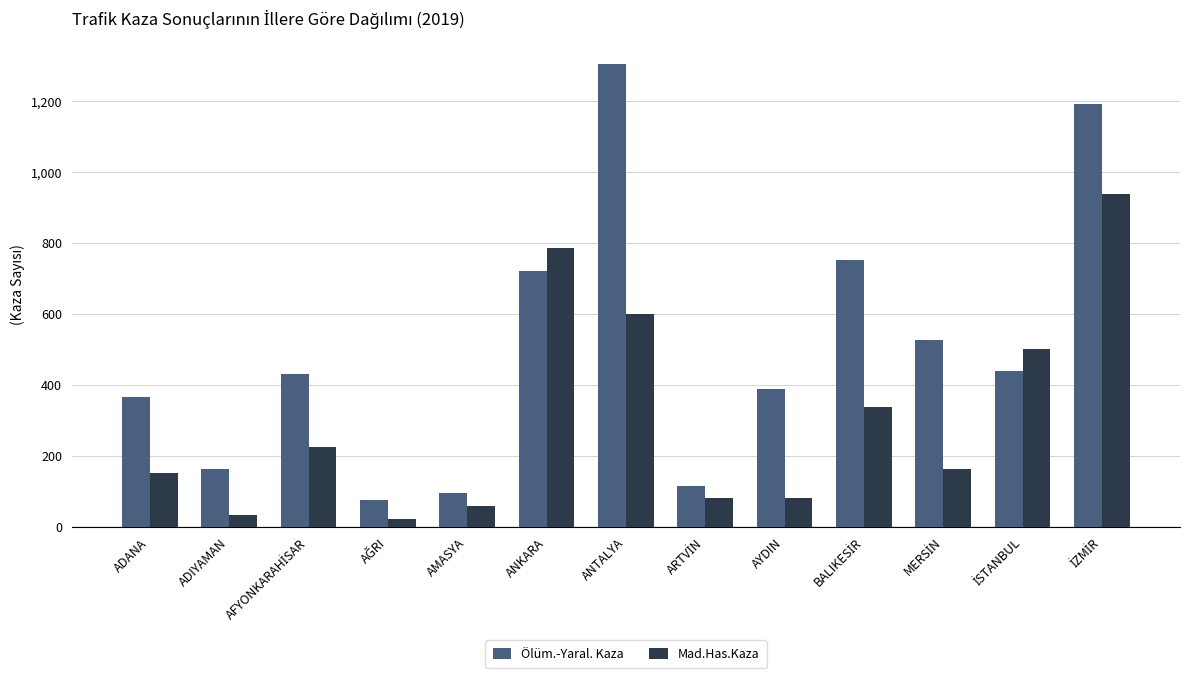

What is the label of the 7th bar from the right?

ANTALYA